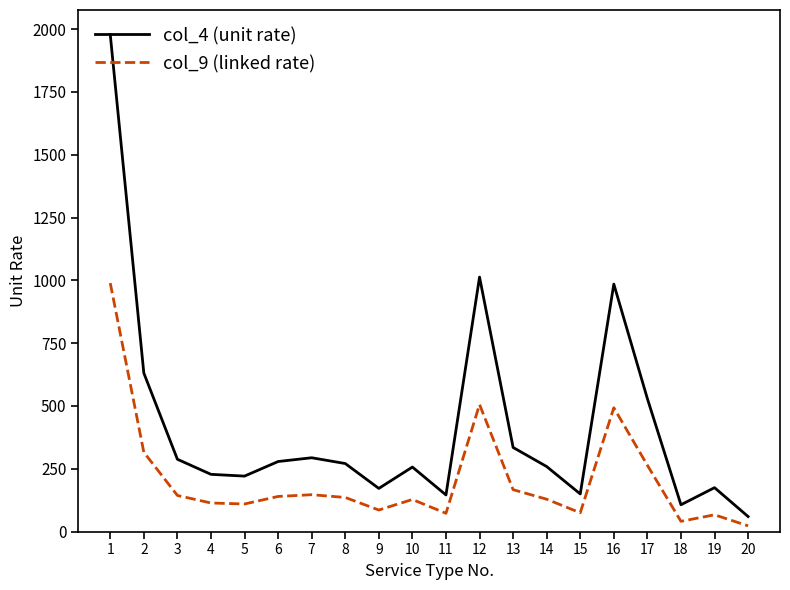

Does the chart have visible grid lines?

No